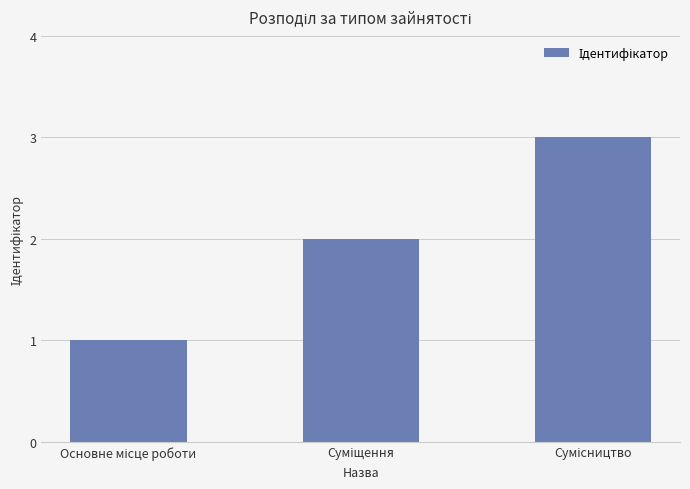

What is the maximum value shown in the chart?

3